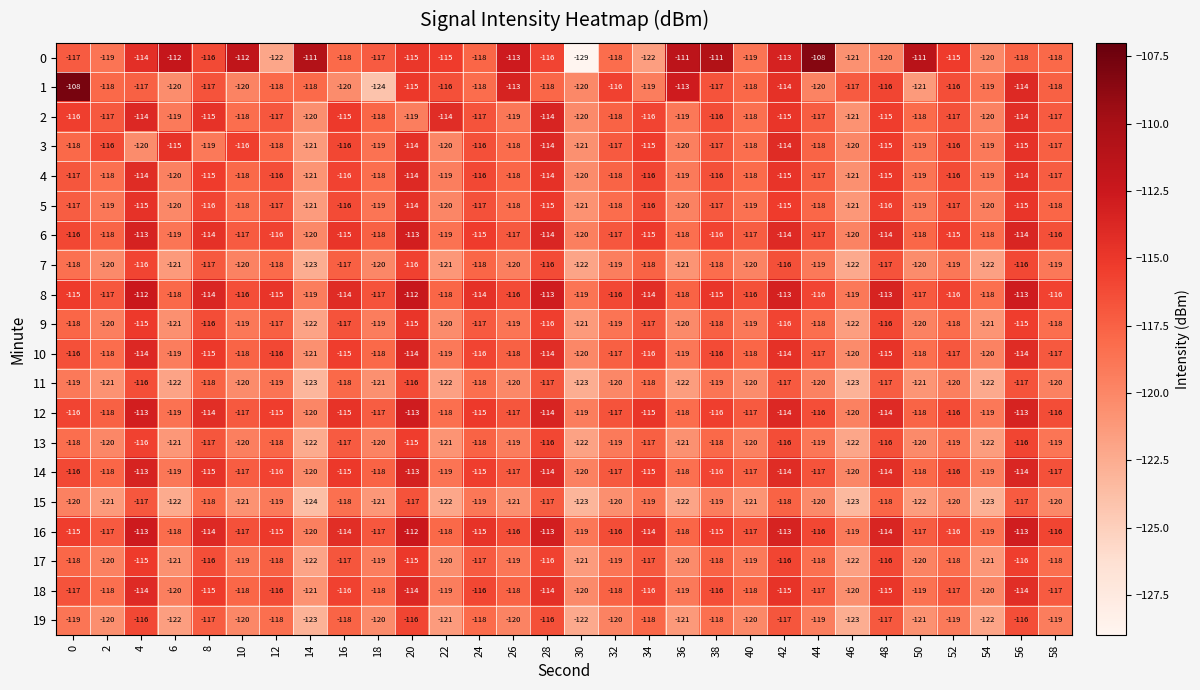

What is the highest value of the 3 series?

-114